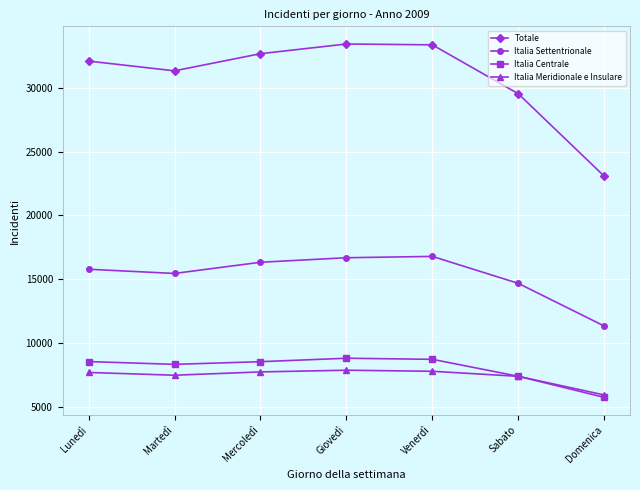

Between Lunedì and Venerdì, which series saw the biggest shift?

Totale